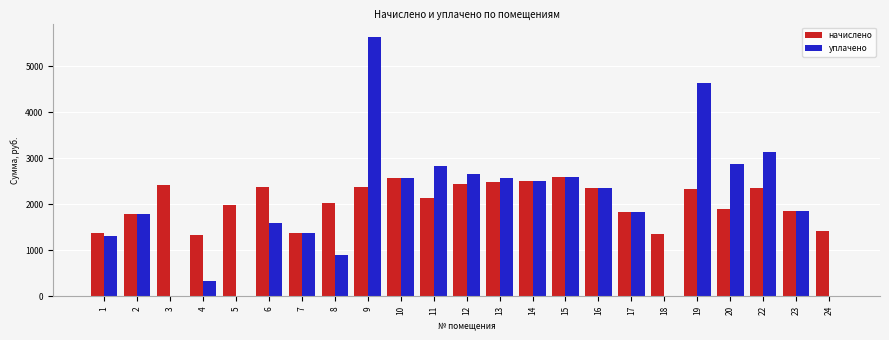

What is the total value across all series at 3?

2411.3